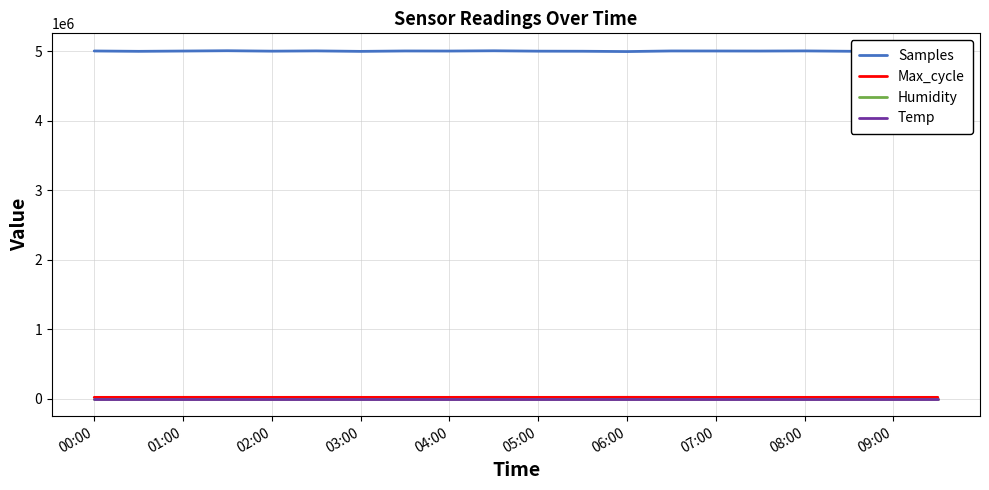

What is the difference between the second highest and minimum values in the Max_cycle series?

657.0